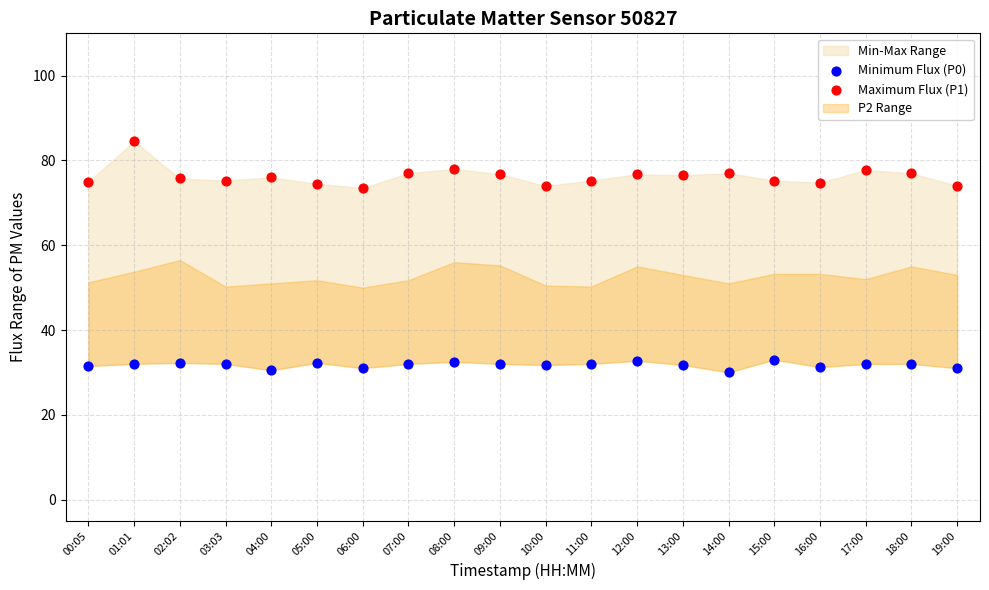

Across all data points, what is the range of Y values (max minus min)?

54.5